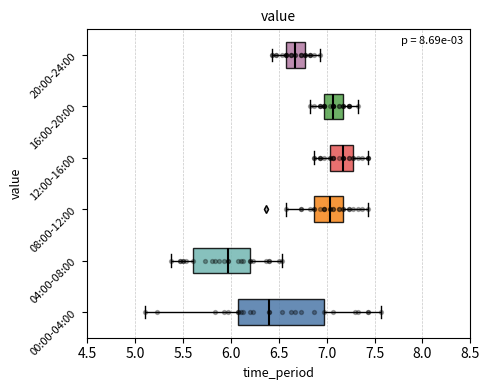

Which box is the widest, from its left edge to its right edge?

00:00-04:00